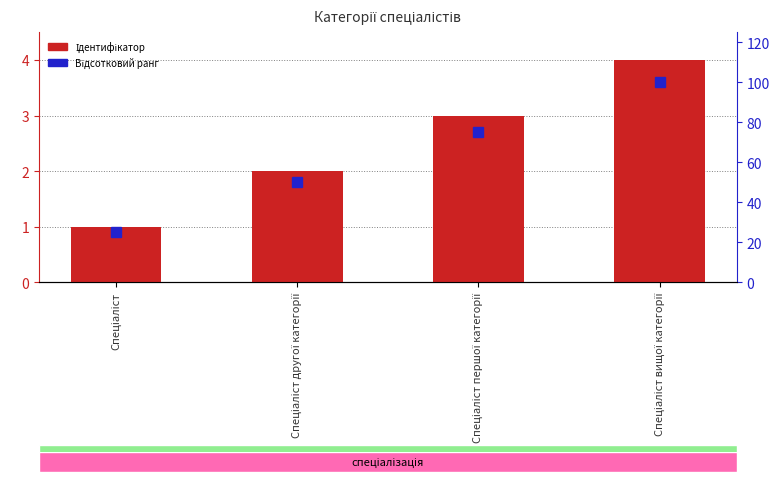

List the labels in order of Ідентифікатор value, smallest first.

Спеціаліст, Спеціаліст другої категорії, Спеціаліст першої категорії, Спеціаліст вищої категорії